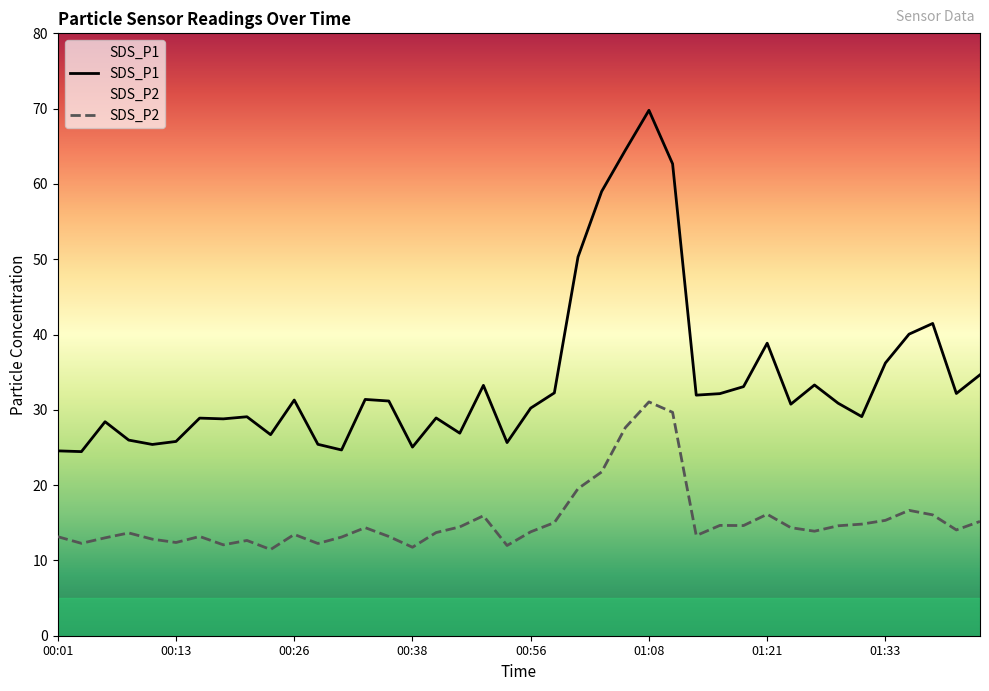

True or false: SDS_P2 has a value of 16.1 at 01:21.

True